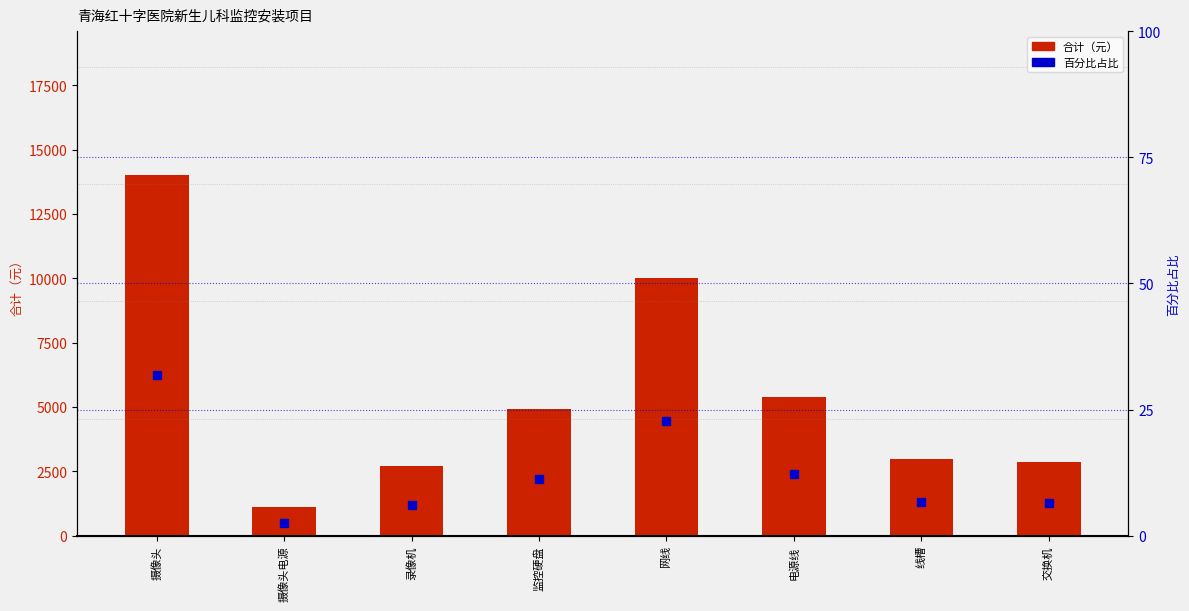

What is the sum of the 百分比占比 values at 摄像头电源 and 监控硬盘?

13.7